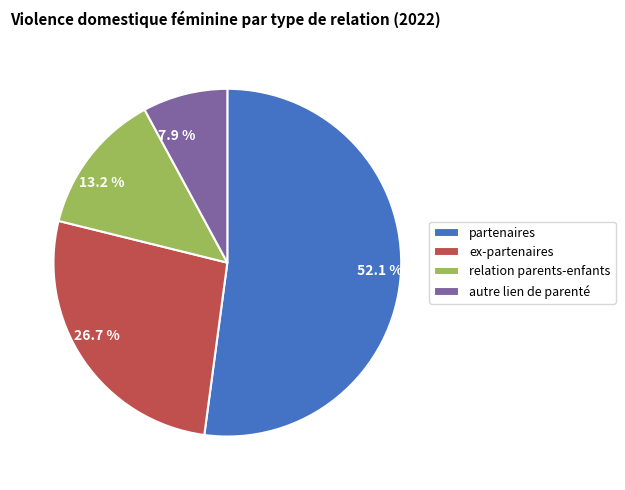

The partenaires slice represents 60% of the pie. True or false?

False